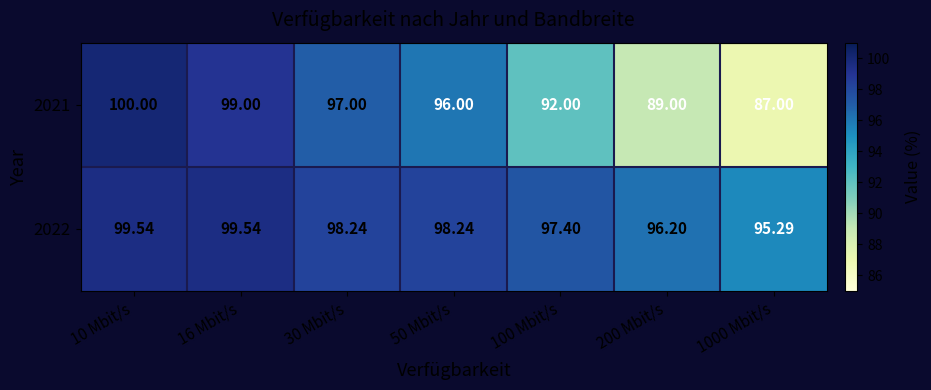

At which category does the chart reach its peak across all series?

10 Mbit/s